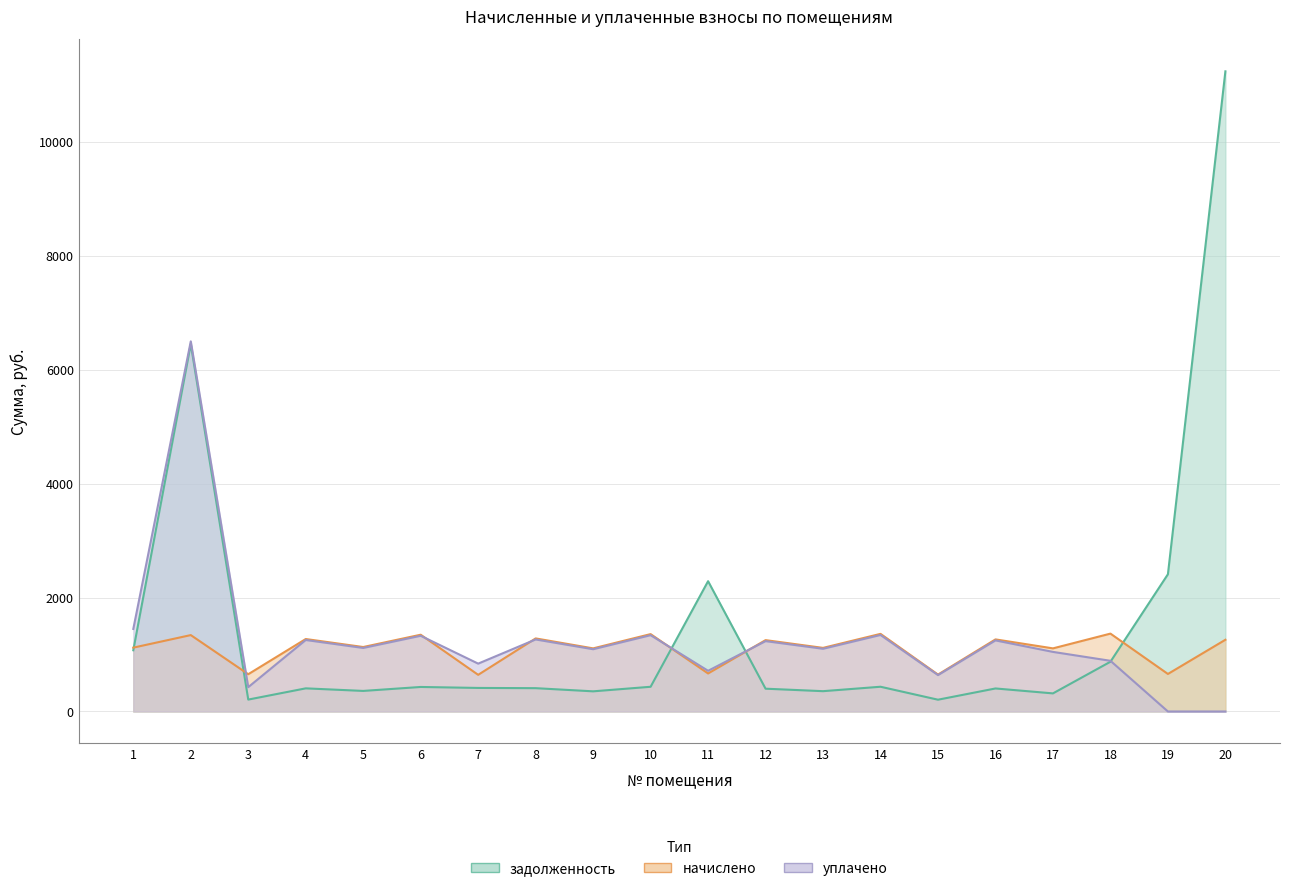

At which label does уплачено first exceed 1115?

1